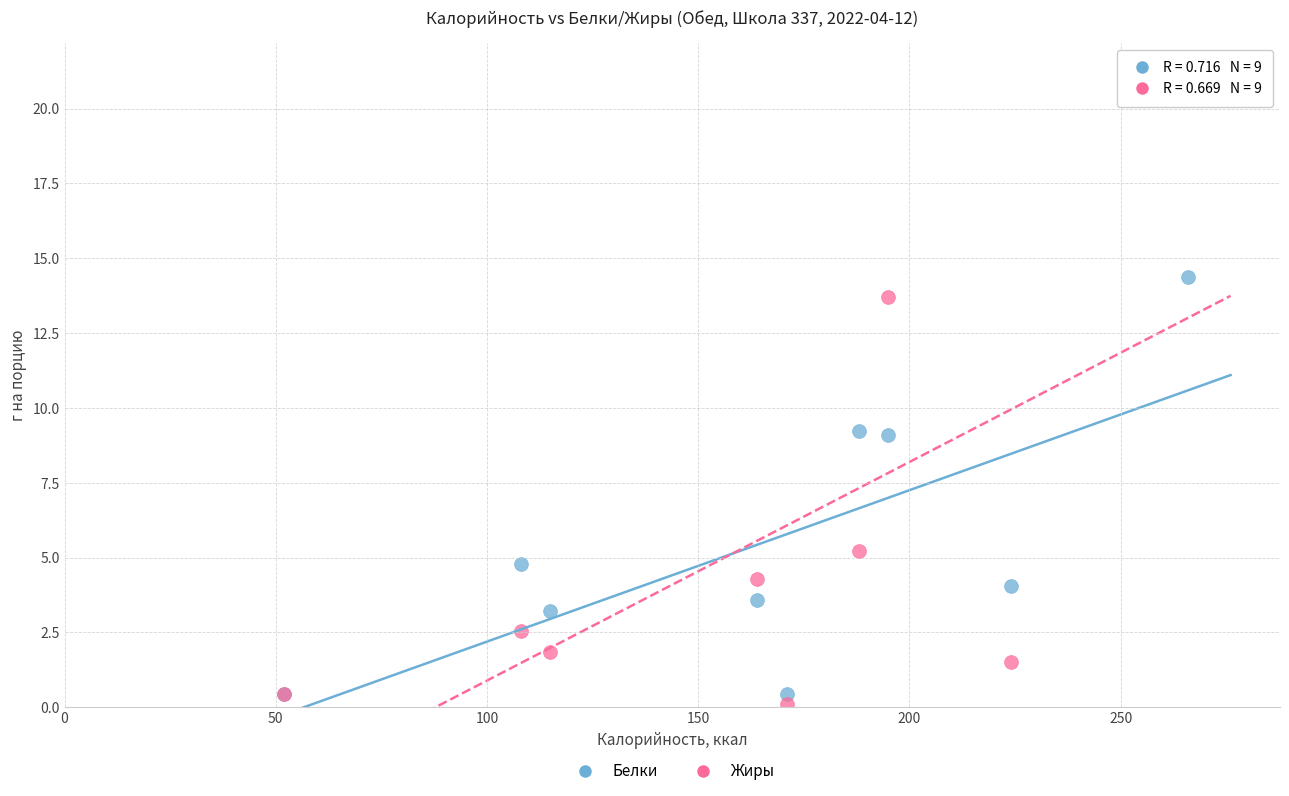

Which series contains the lowest Y value?

Жиры